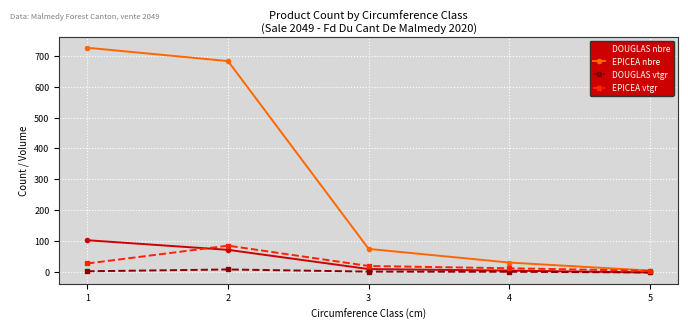

Is the value of EPICEA vtgr at 5 greater than the value of DOUGLAS nbre at 1?

No